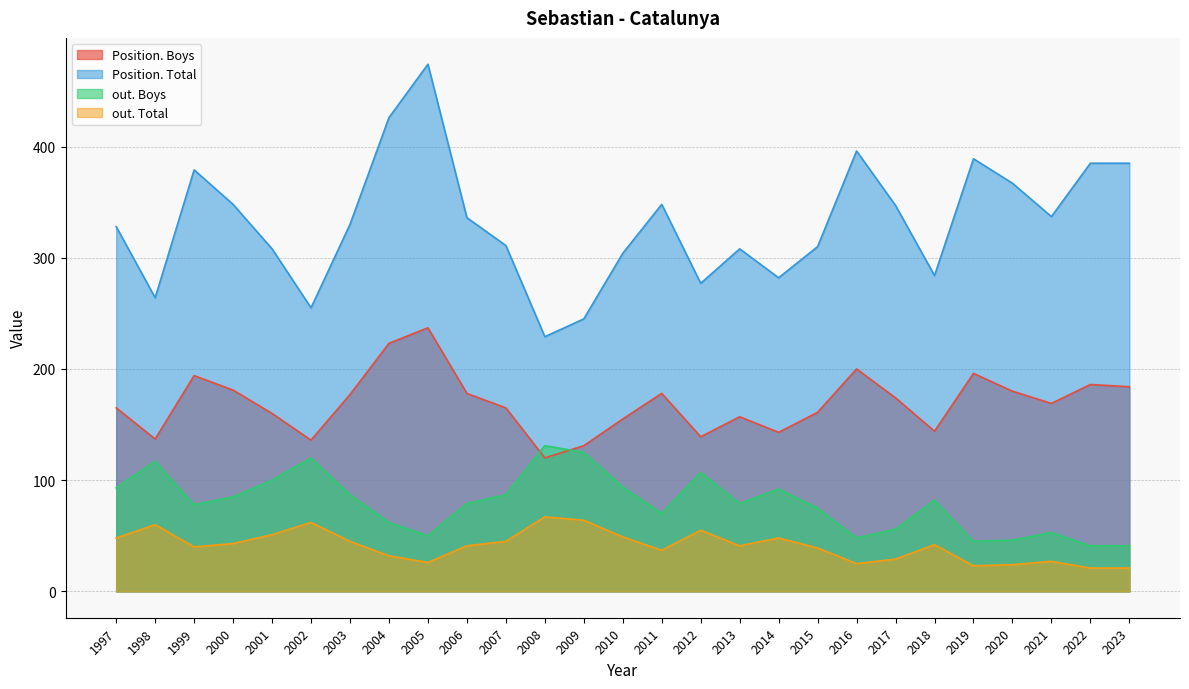

At 2009, list the series in order from smallest to largest.

out. Total, out. Boys, Position. Boys, Position. Total